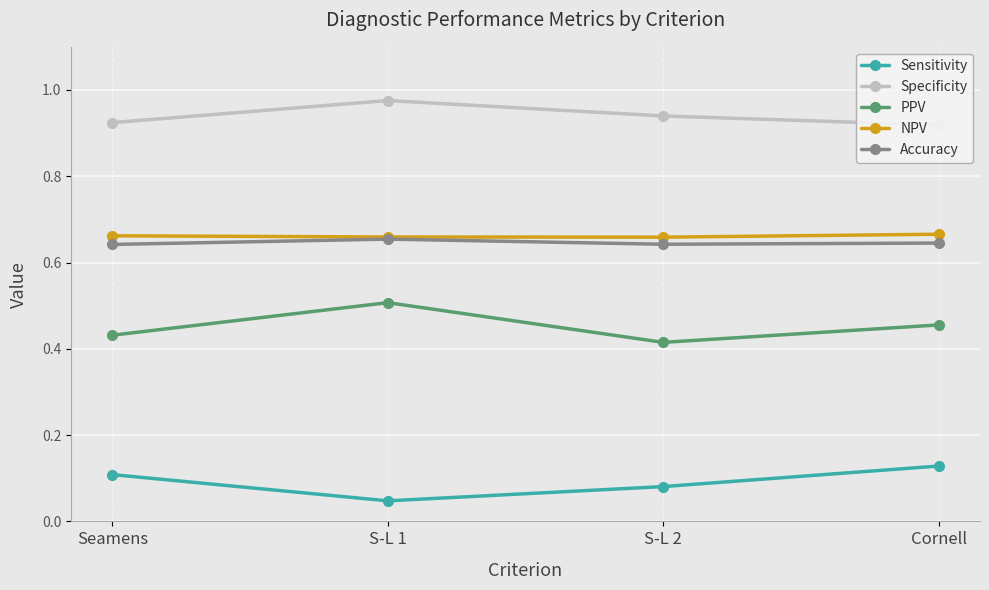

True or false: Accuracy has a value of 0.7 at S-L 1.

True